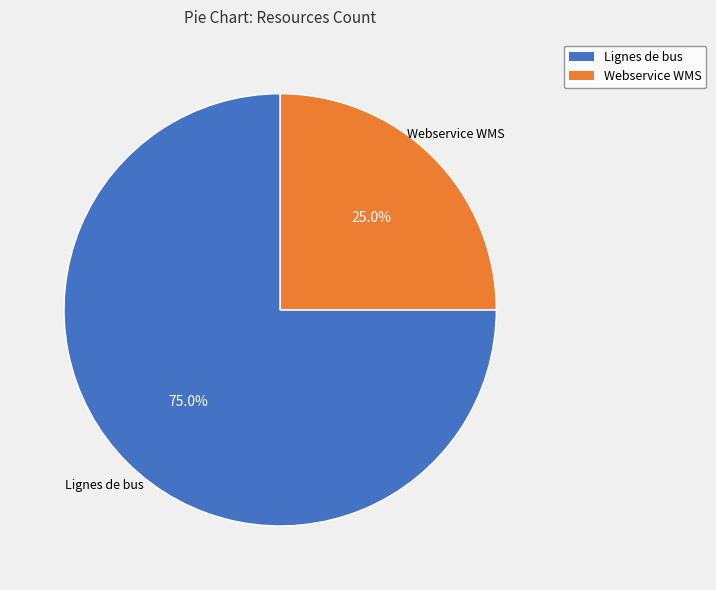

How much of the chart is everything except Lignes de bus?

25.0%